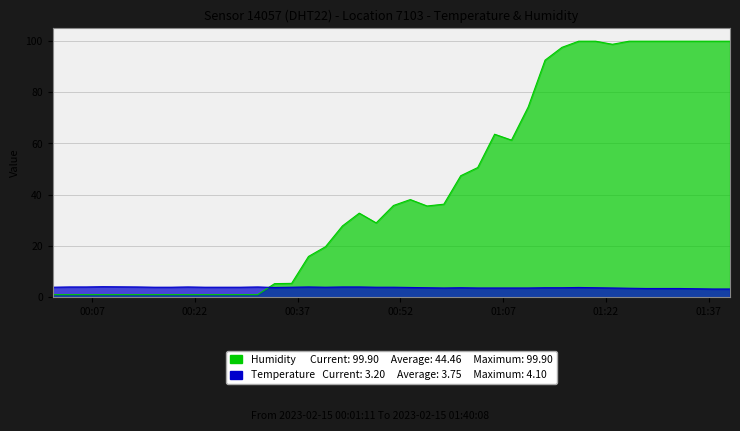

How many times do Humidity and Temperature cross each other?

1